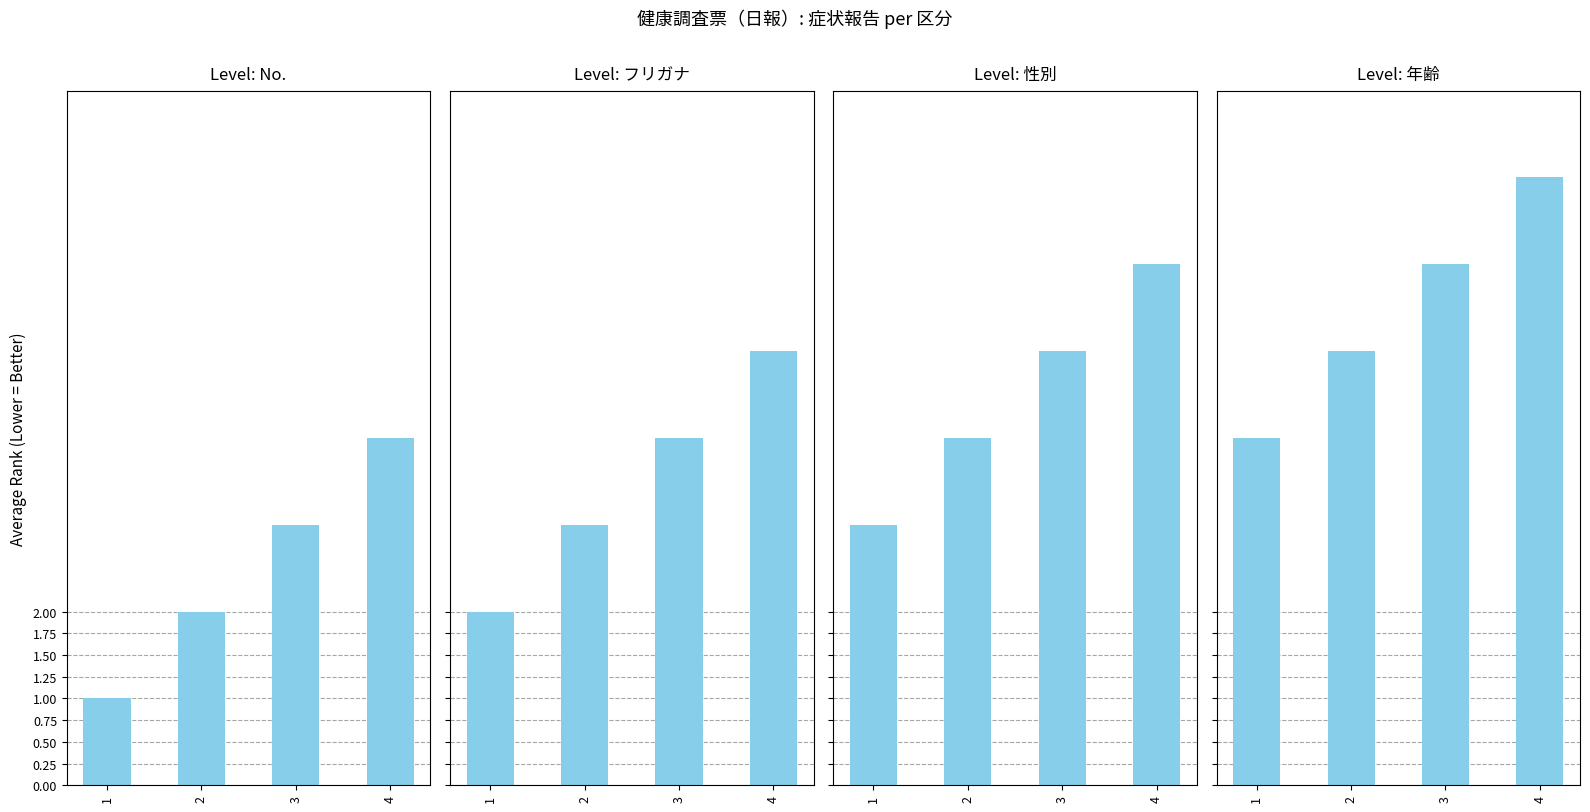

Which series changed the most between 1 and 4?

No.